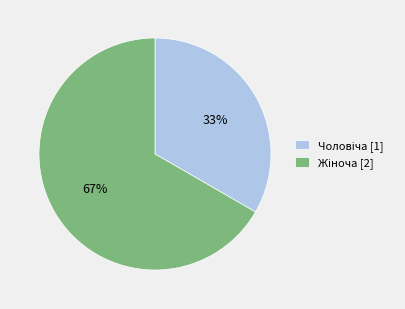

To the nearest percent, what is the average slice percentage?

50%